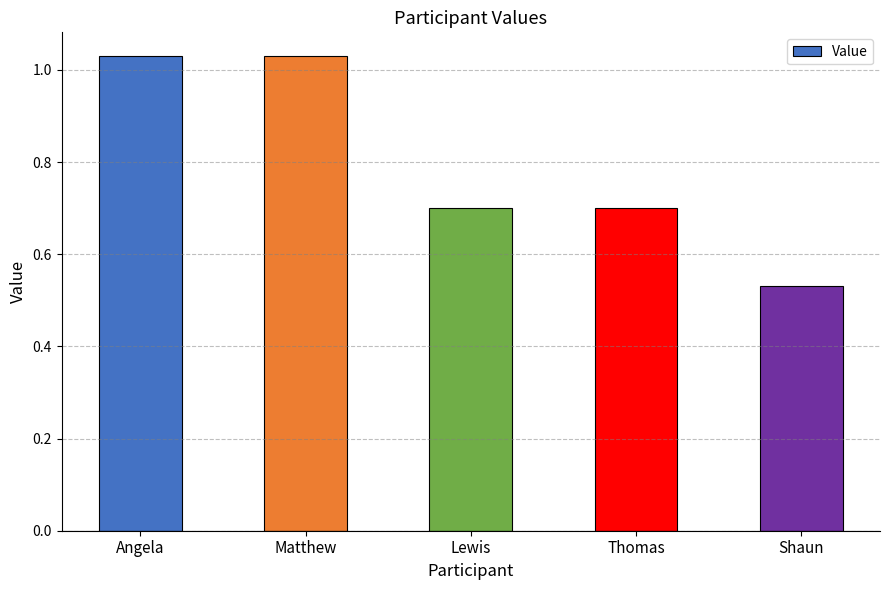

What is the sum of the values at Matthew and Angela?

2.1